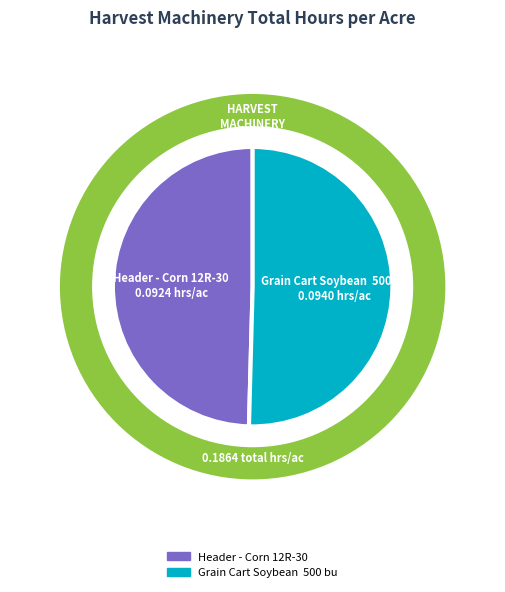

To the nearest percent, what percentage of the pie is Grain Cart Soybean  500 bu?

50%